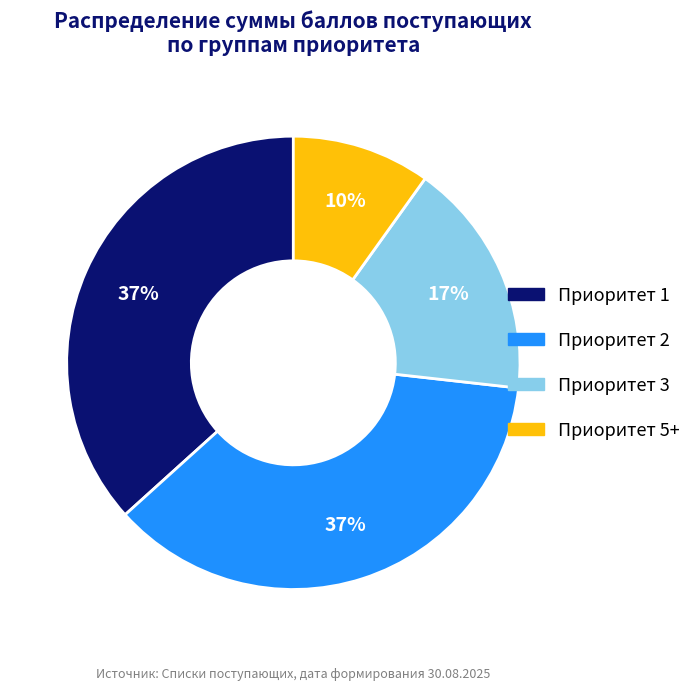

How many segments does this pie chart have?

4